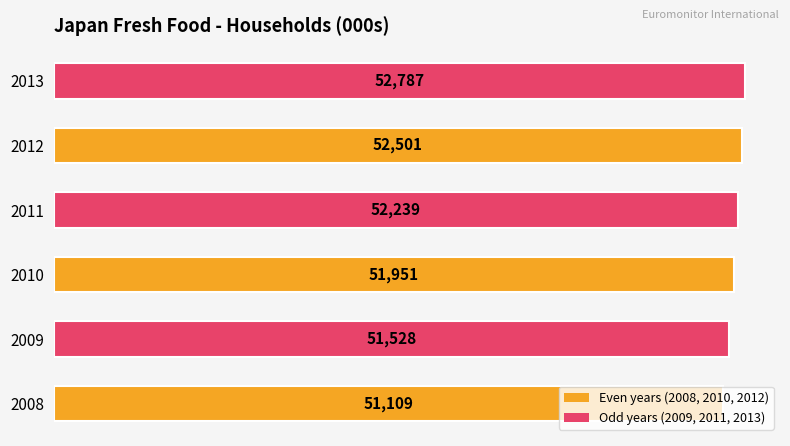

Are the bars horizontal?

Yes